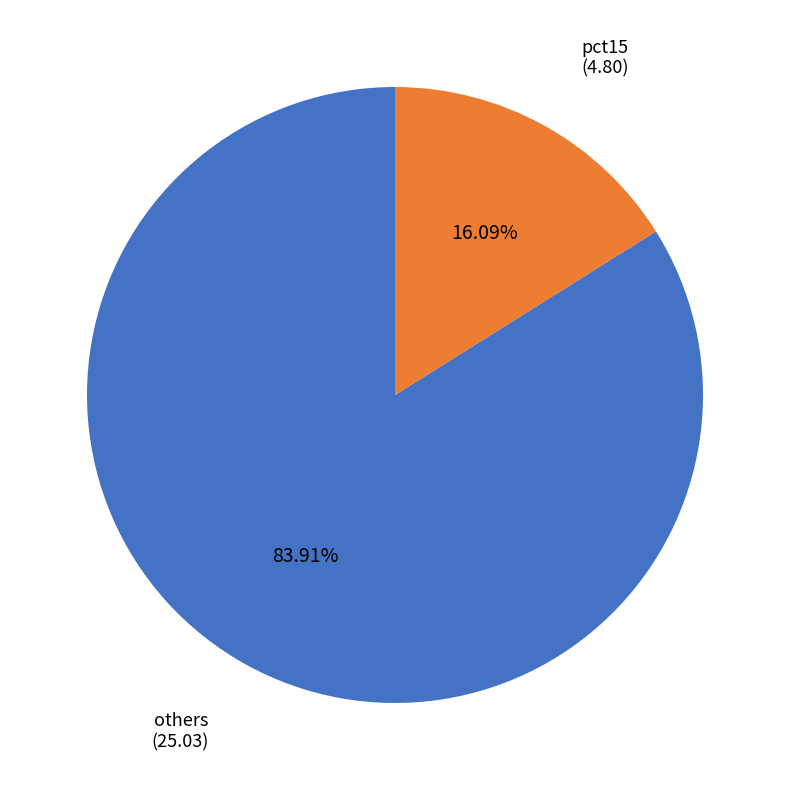

Is there a majority slice in this chart?

Yes